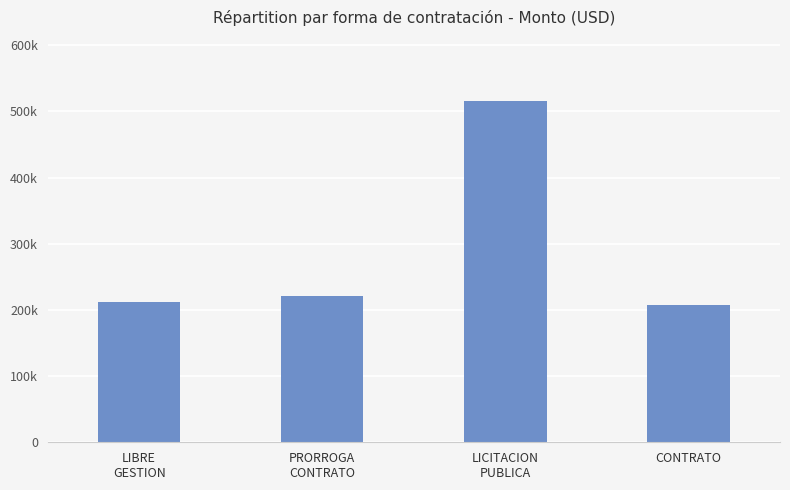

What is the label of the 3rd bar from the left?

LICITACION
PUBLICA